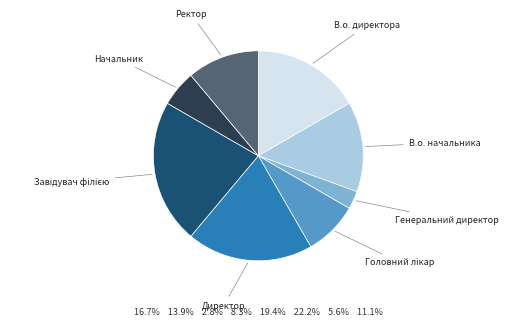

Approximately how many times larger is the value at В.о. начальника compared to В.о. директора?

0.8